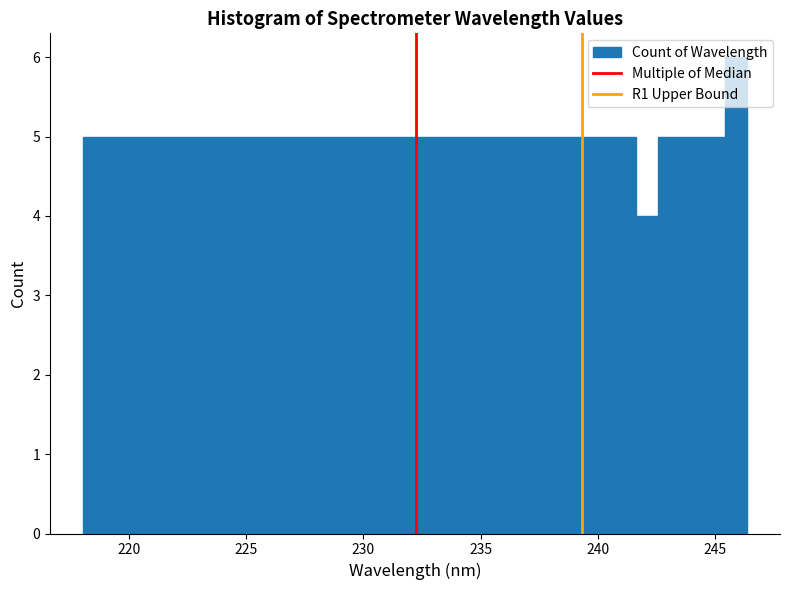

Around what value on the x-axis is the tallest bar? Give the approximate position of its centre, as read against the axis.

246.0